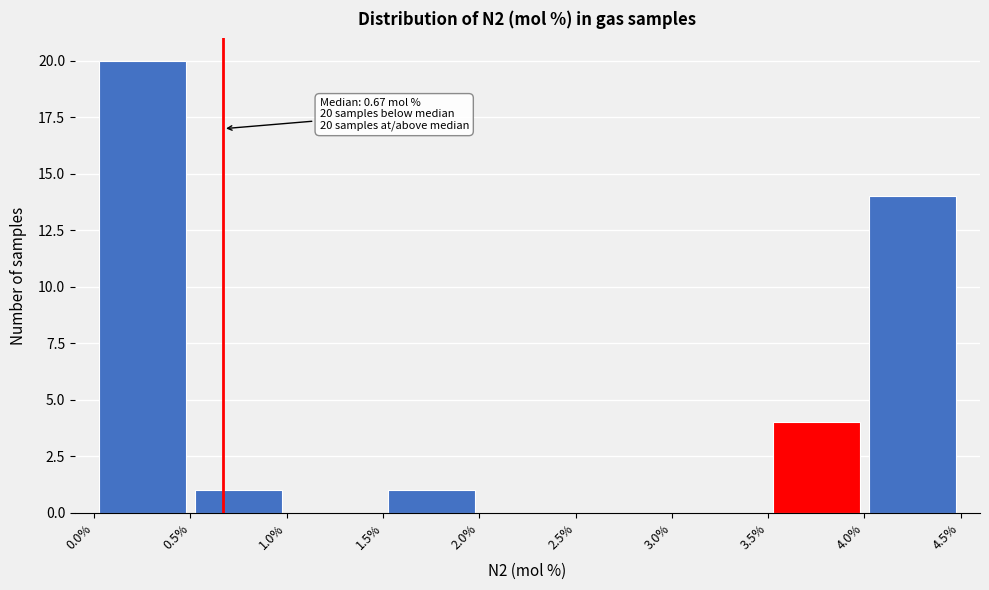

Over which range of the x-axis is the bar tallest?

0.0% to 0.5%